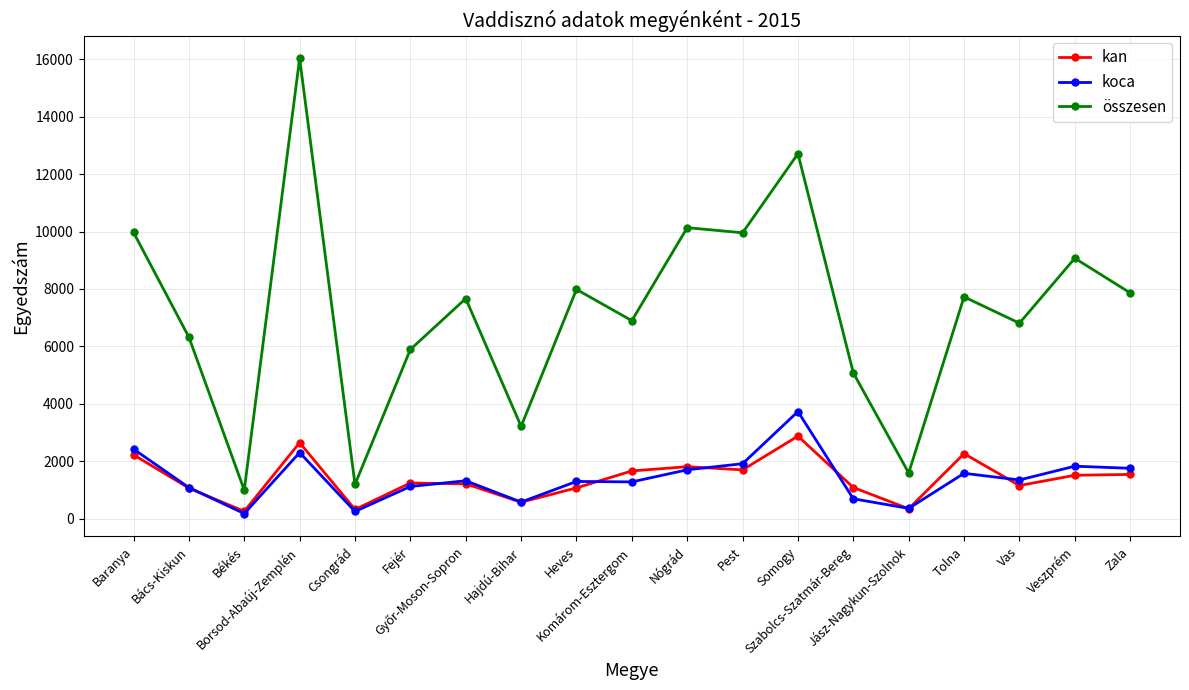

At which category does összesen reach its first local peak?

Borsod-Abaúj-Zemplén